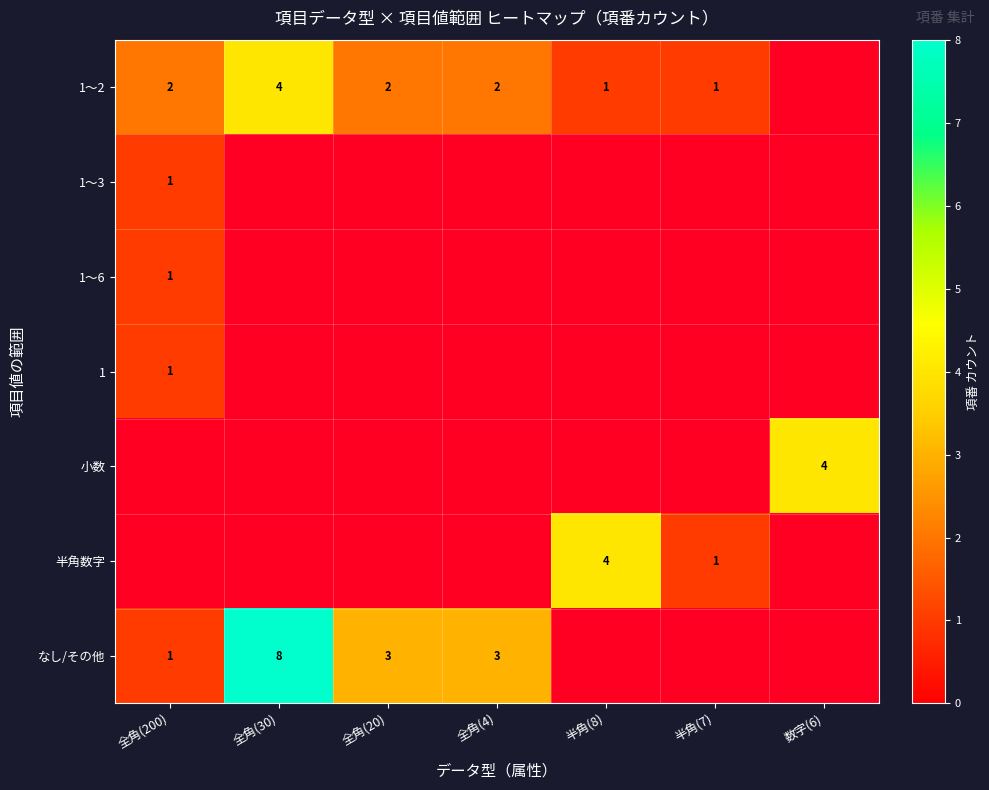

At how many categories does at least one series exceed 1?

6